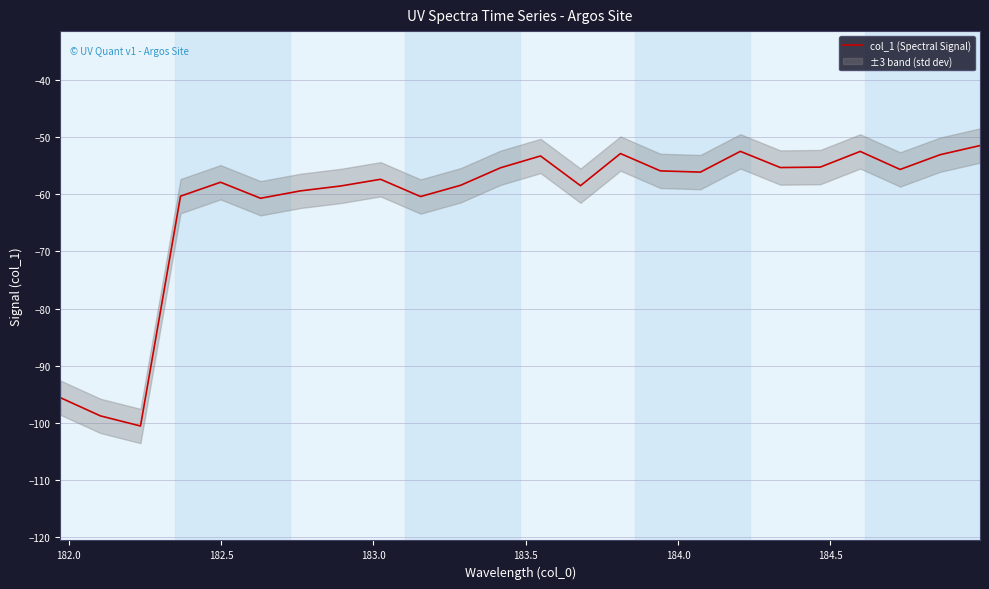

True or false: the data has more than 0 interior local peaks.

True